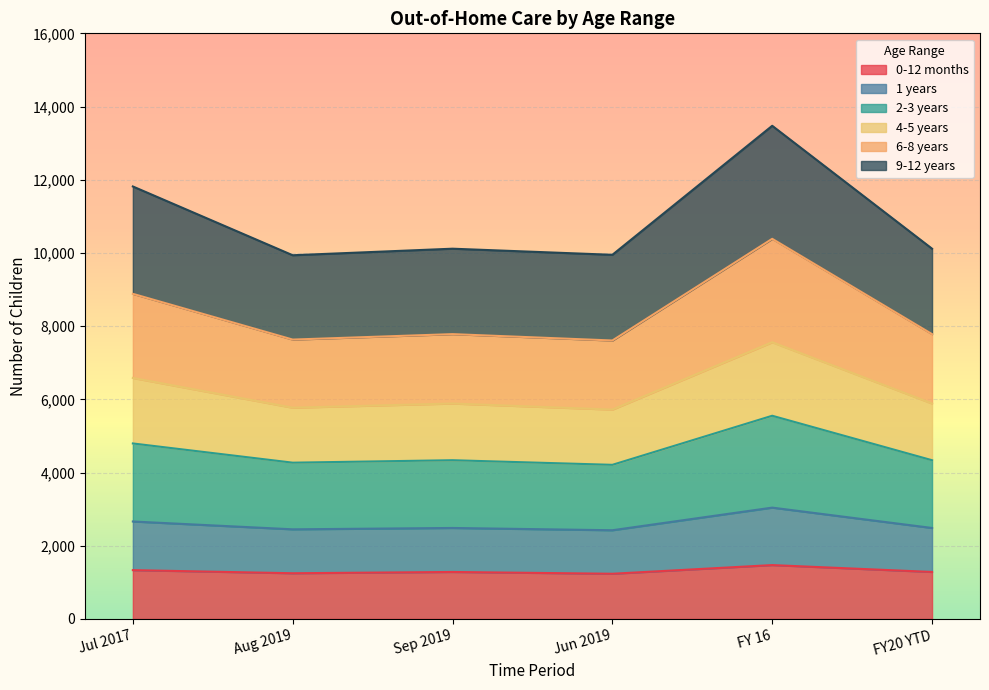

What are all the series names shown in the legend?

0-12 months, 1 years, 2-3 years, 4-5 years, 6-8 years, 9-12 years